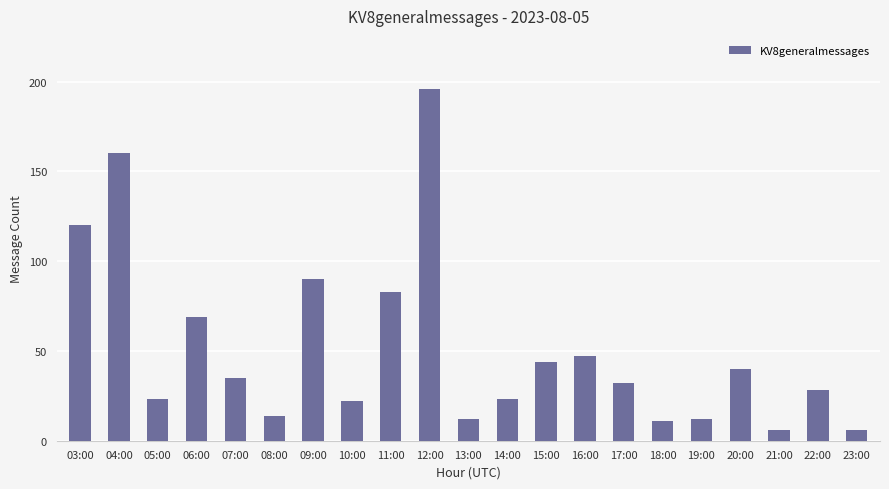

How many data points does each series have?

21